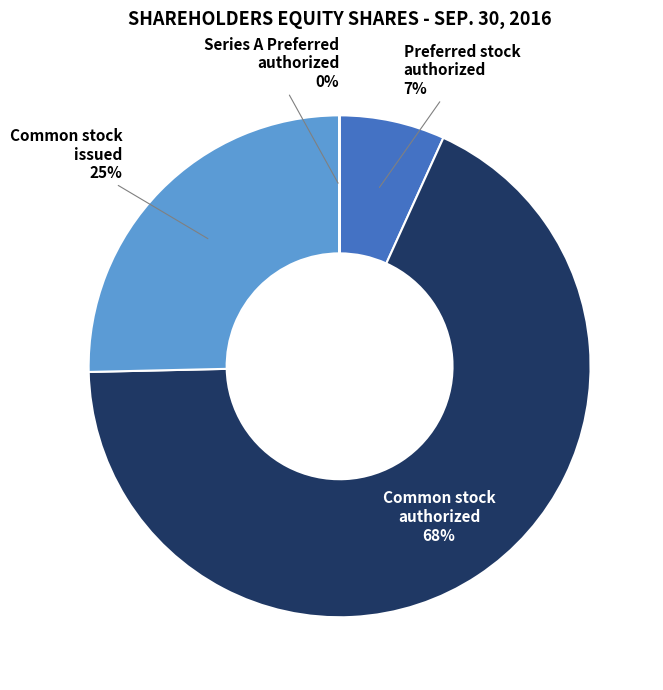

Which has a higher value, Preferred stock, authorized Series A (in shares) or Common stock, authorized (in shares)?

Common stock, authorized (in shares)